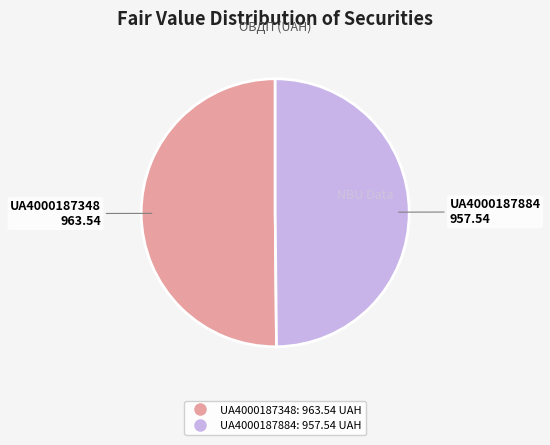

What is the ratio of the value at UA4000187884 to the value at UA4000187348?

1.0